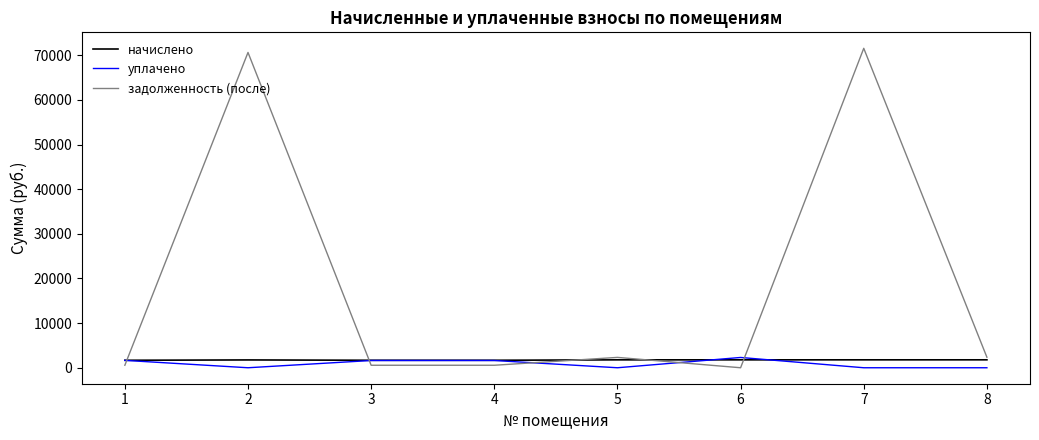

Count the number of categories in the chart.

8